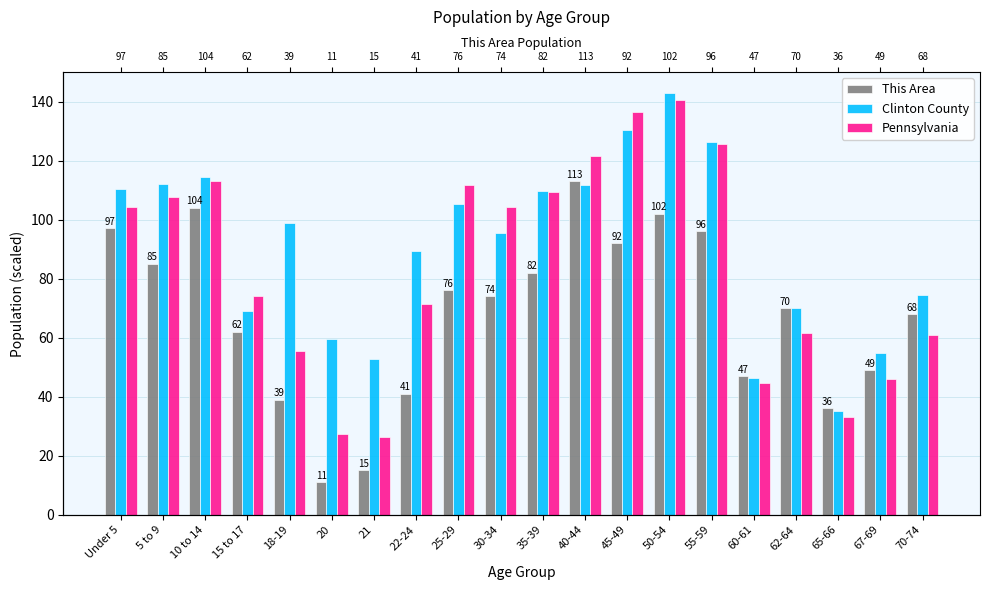

Is it true that Pennsylvania equals 121.6 at 40-44?

True